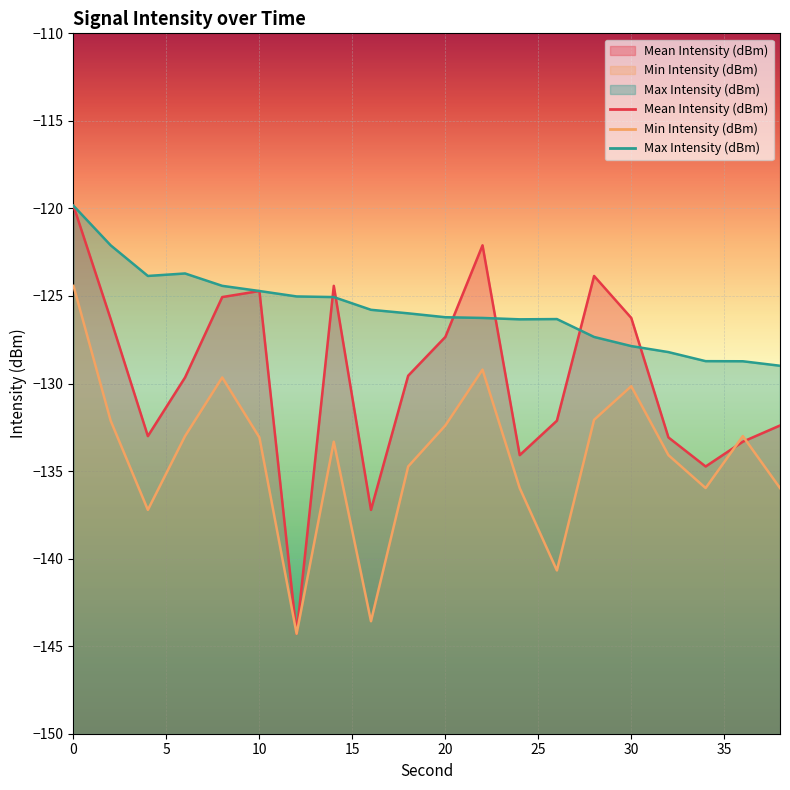

Reading right to left, extract all data points from this chart.

Mean Intensity (dBm): -132.4	-133.3	-134.7	-133.1	-126.3	-123.9	-132.1	-134.1	-122.1	-127.3	-129.6	-137.2	-124.4	-144.3	-124.7	-125.1	-129.7	-133.0	-126.3	-119.8
Min Intensity (dBm): -136.0	-133.0	-136.0	-134.1	-130.2	-132.1	-140.7	-136.0	-129.2	-132.4	-134.7	-143.6	-133.3	-144.3	-133.1	-129.7	-133.0	-137.2	-132.1	-124.4
Max Intensity (dBm): -129.0	-128.7	-128.7	-128.2	-127.9	-127.3	-126.3	-126.3	-126.3	-126.2	-126.0	-125.8	-125.1	-125.0	-124.7	-124.4	-123.7	-123.9	-122.1	-119.8